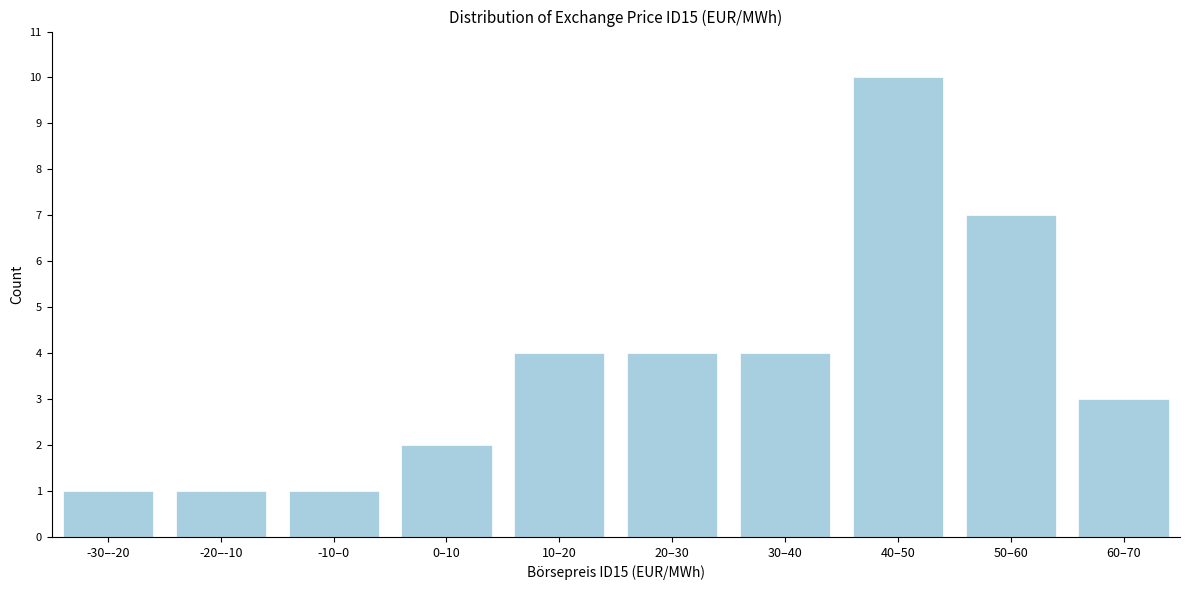

Reading left to right, extract all data points from this chart.

-30–-20=1	-20–-10=1	-10–0=1	0–10=2	10–20=4	20–30=4	30–40=4	40–50=10	50–60=7	60–70=3